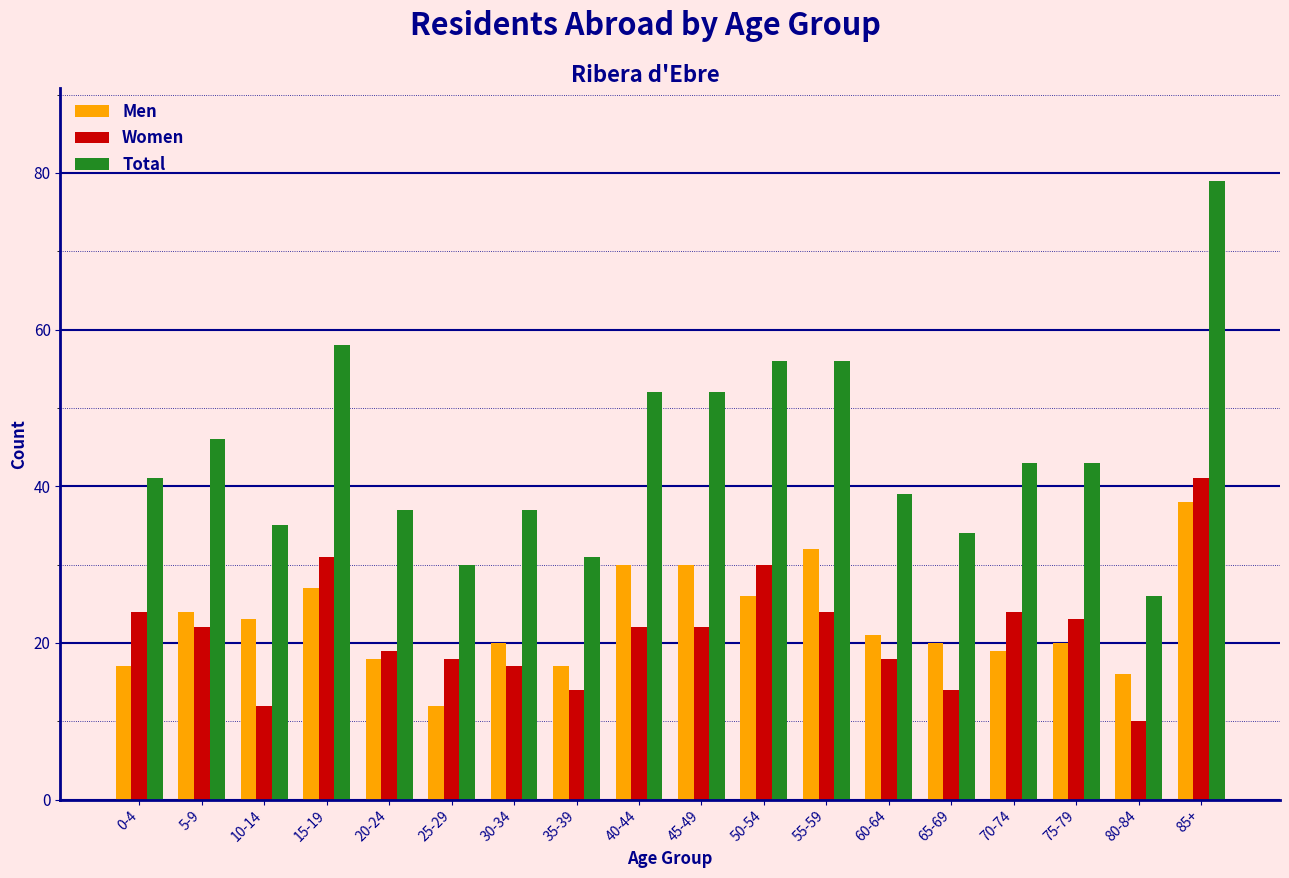

What is the difference between the highest and lowest values at 70-74?

24